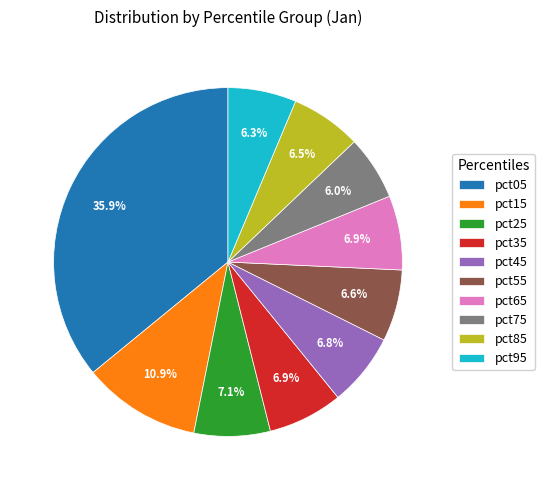

How many slices are in this pie chart?

10